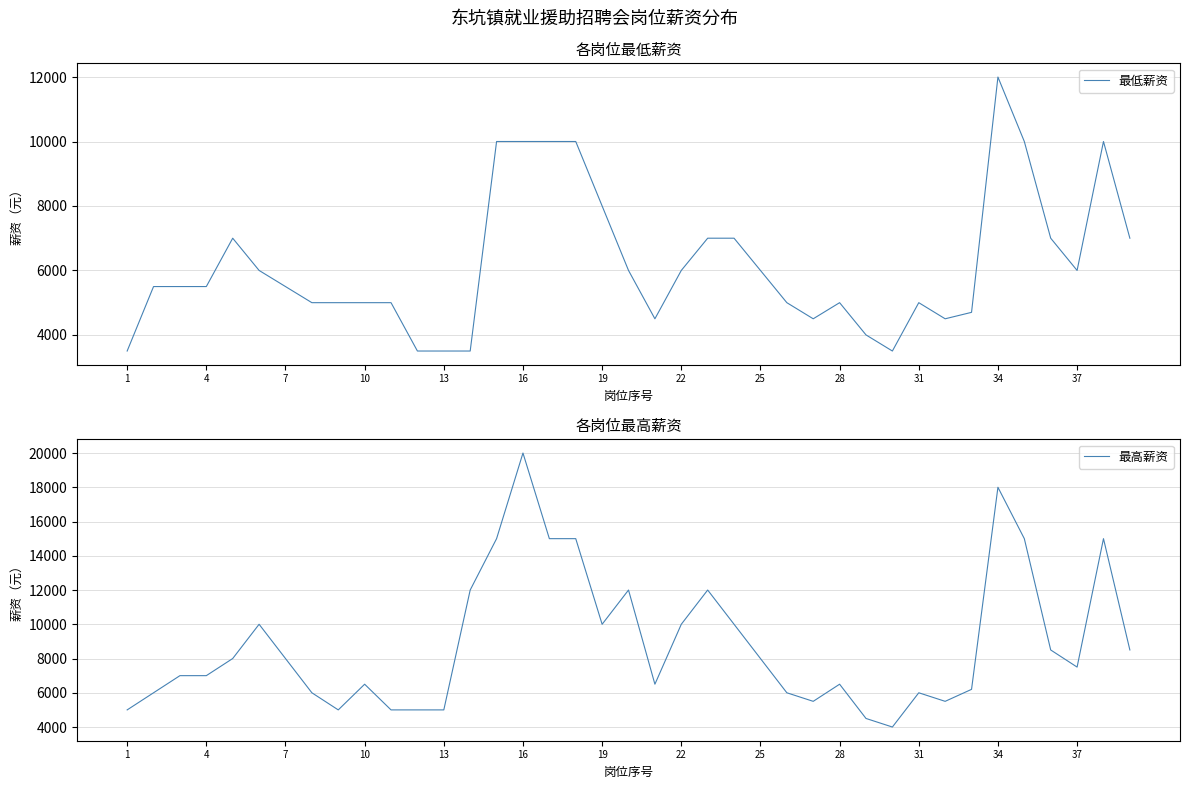

What is the average value of the 最低薪资 series?

6197